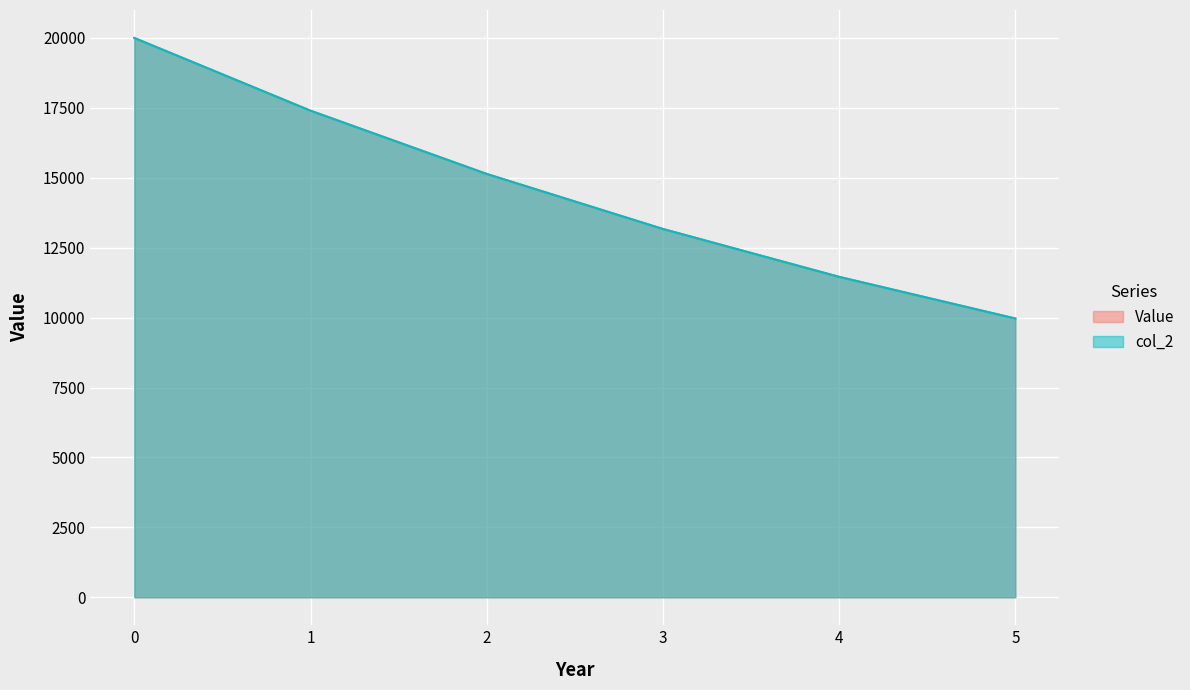

Which series changed the most between 0 and 3?

Value